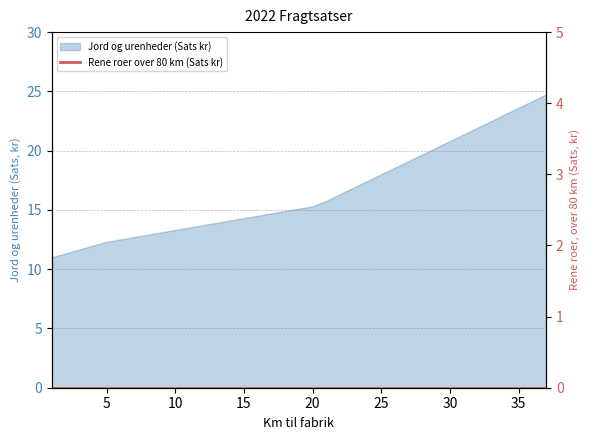

Does the chart have visible grid lines?

Yes